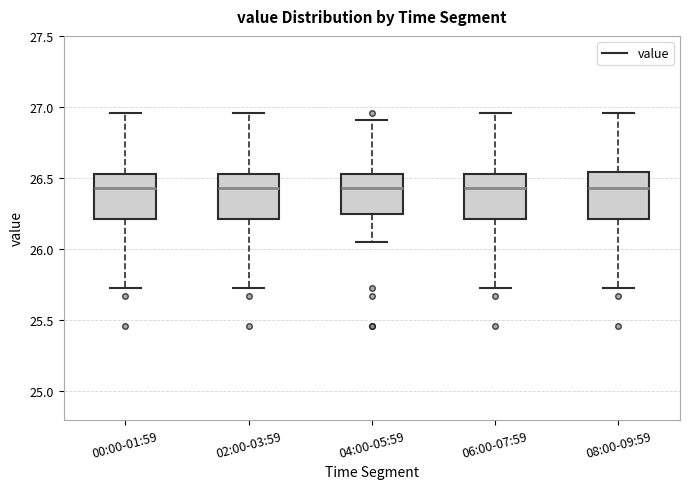

Reading left to right, read every box against the y-axis: the position of its median line, the range the box covers, and the ends of its whiskers. The values are not printed on the chart, so give them approximately, as read against the axis.

00:00-01:59: median 26.45, box 26.20 to 26.55, whiskers 25.75 to 26.95
02:00-03:59: median 26.45, box 26.20 to 26.55, whiskers 25.75 to 26.95
04:00-05:59: median 26.45, box 26.25 to 26.55, whiskers 26.05 to 26.90
06:00-07:59: median 26.45, box 26.20 to 26.55, whiskers 25.75 to 26.95
08:00-09:59: median 26.45, box 26.20 to 26.55, whiskers 25.75 to 26.95